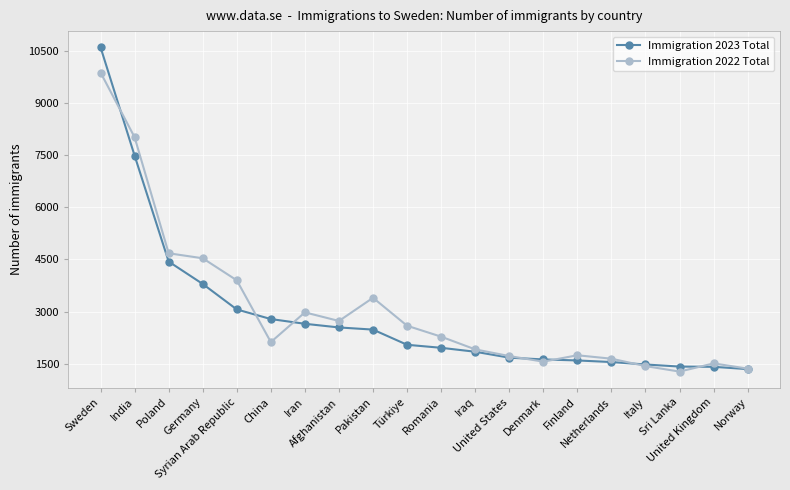

Rank the series by their maximum value, from lowest to highest.

Immigration 2022 Total, Immigration 2023 Total